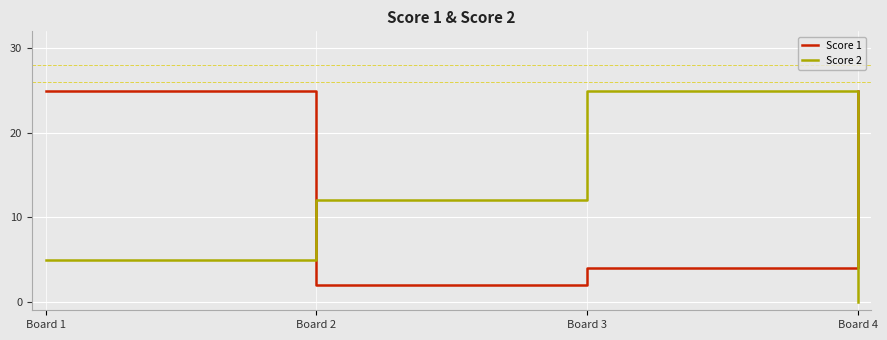

True or false: Score 2 has a value of 5 at Board 1.

True